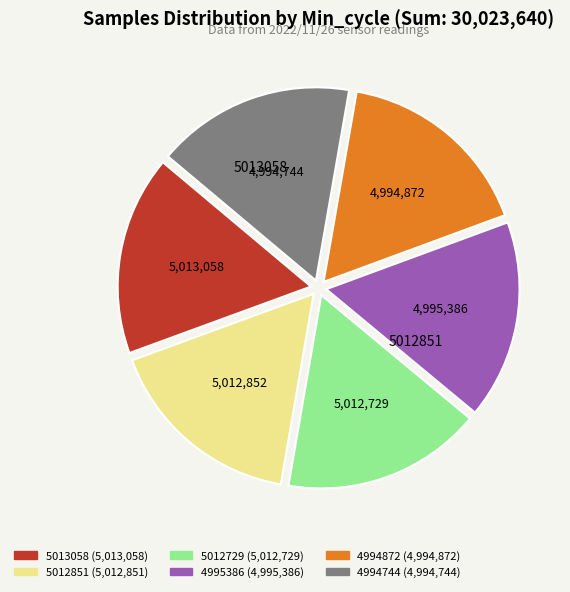

Is there a majority slice in this chart?

No